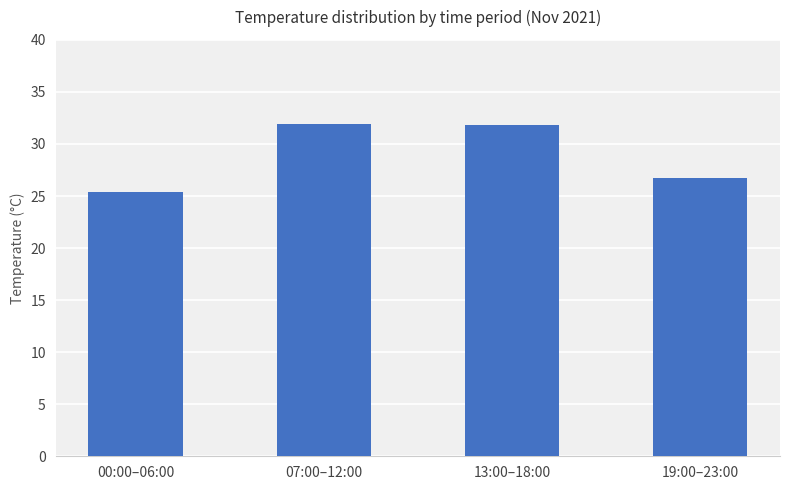

What is the smallest value displayed?

25.4